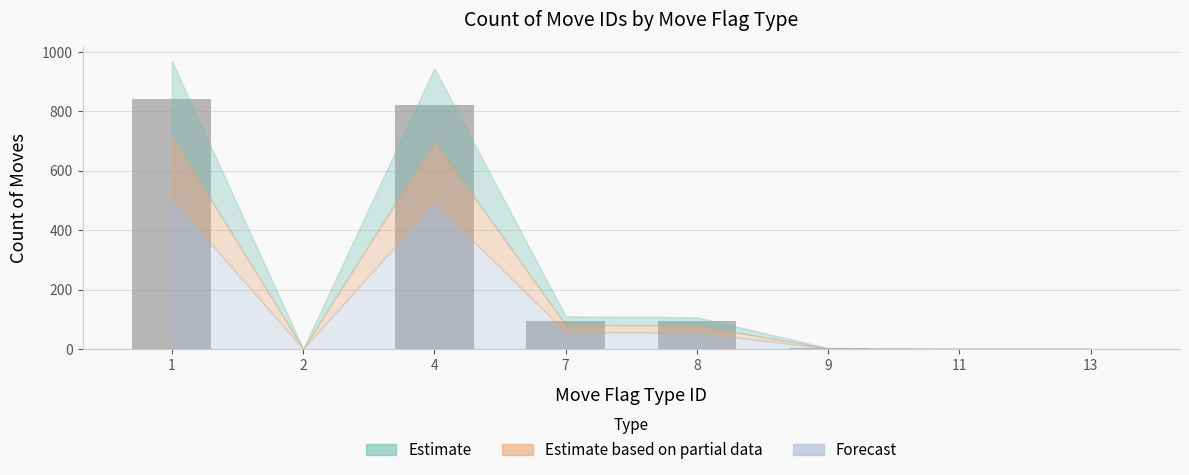

What is the sum of all values?

1860